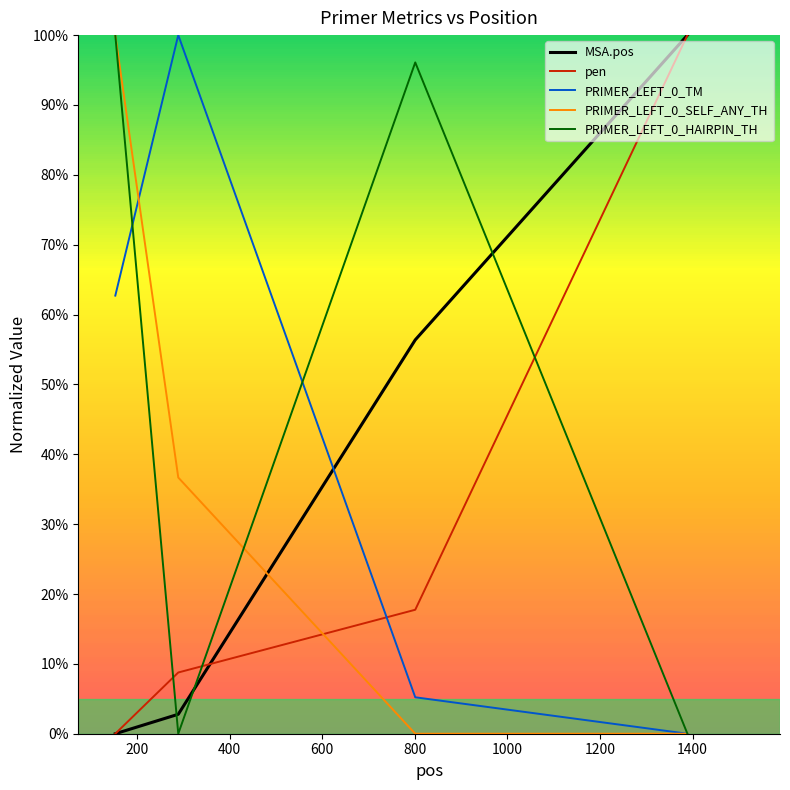

How many values in the MSA.pos series exceed 56?

2